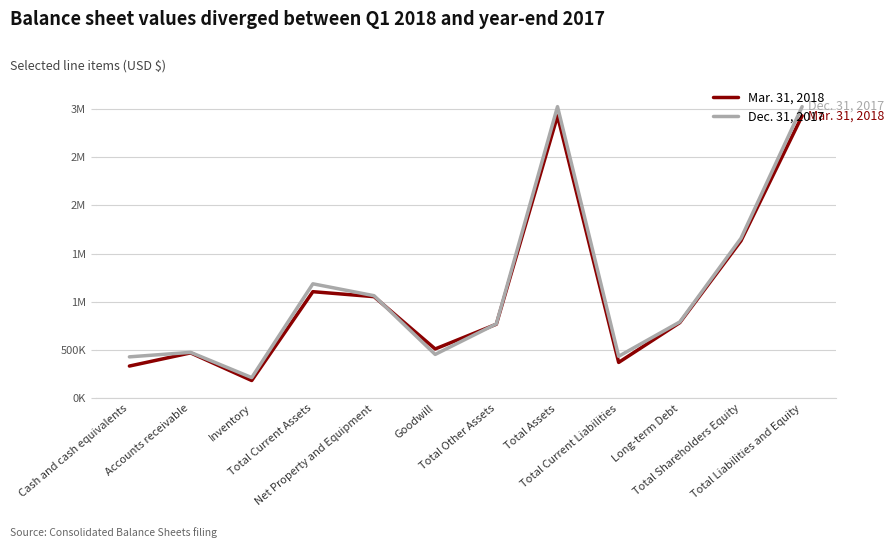

What are all the series names shown in the legend?

Mar. 31, 2018, Dec. 31, 2017